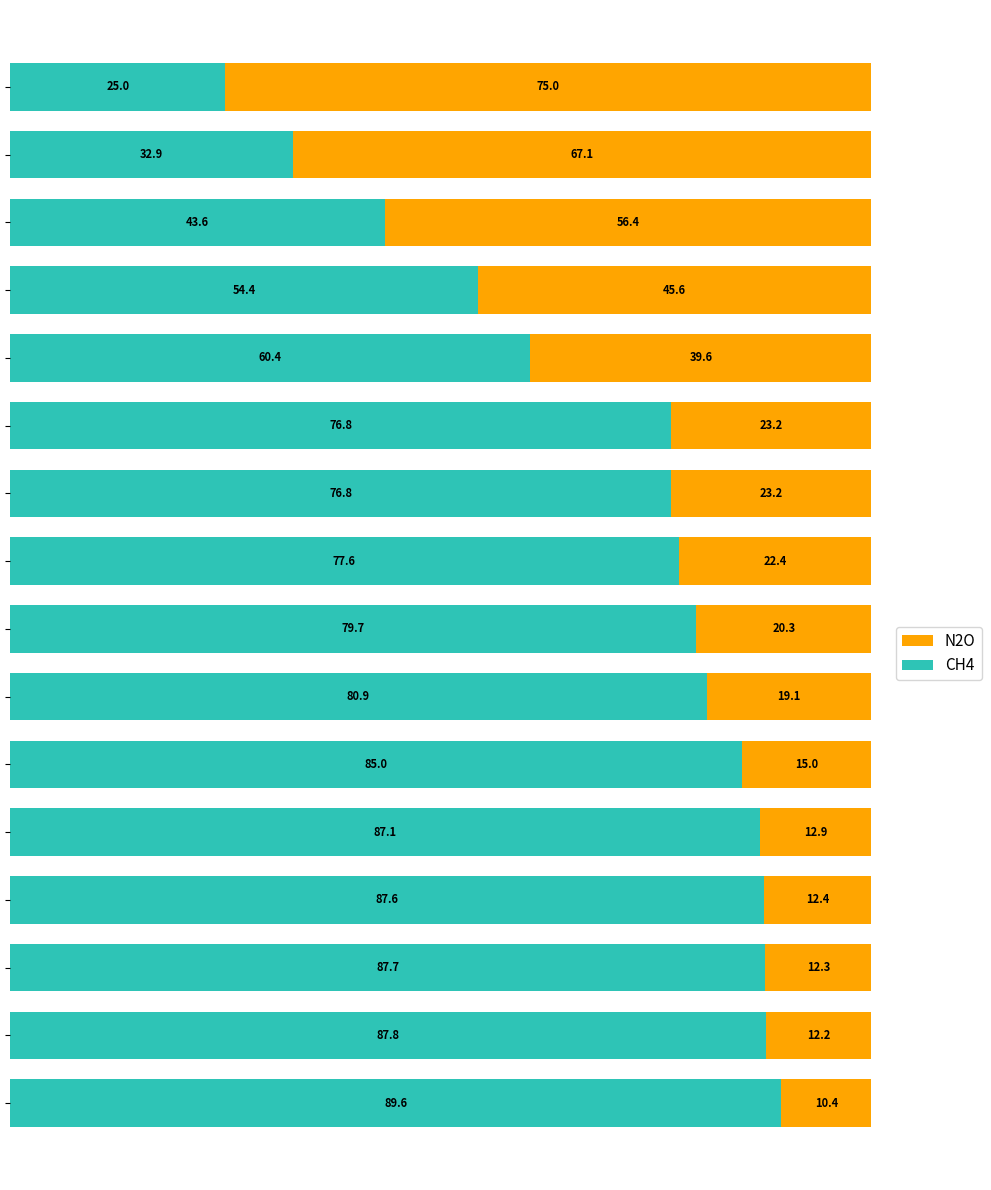

What is the average value of the CH4 series?

70.8